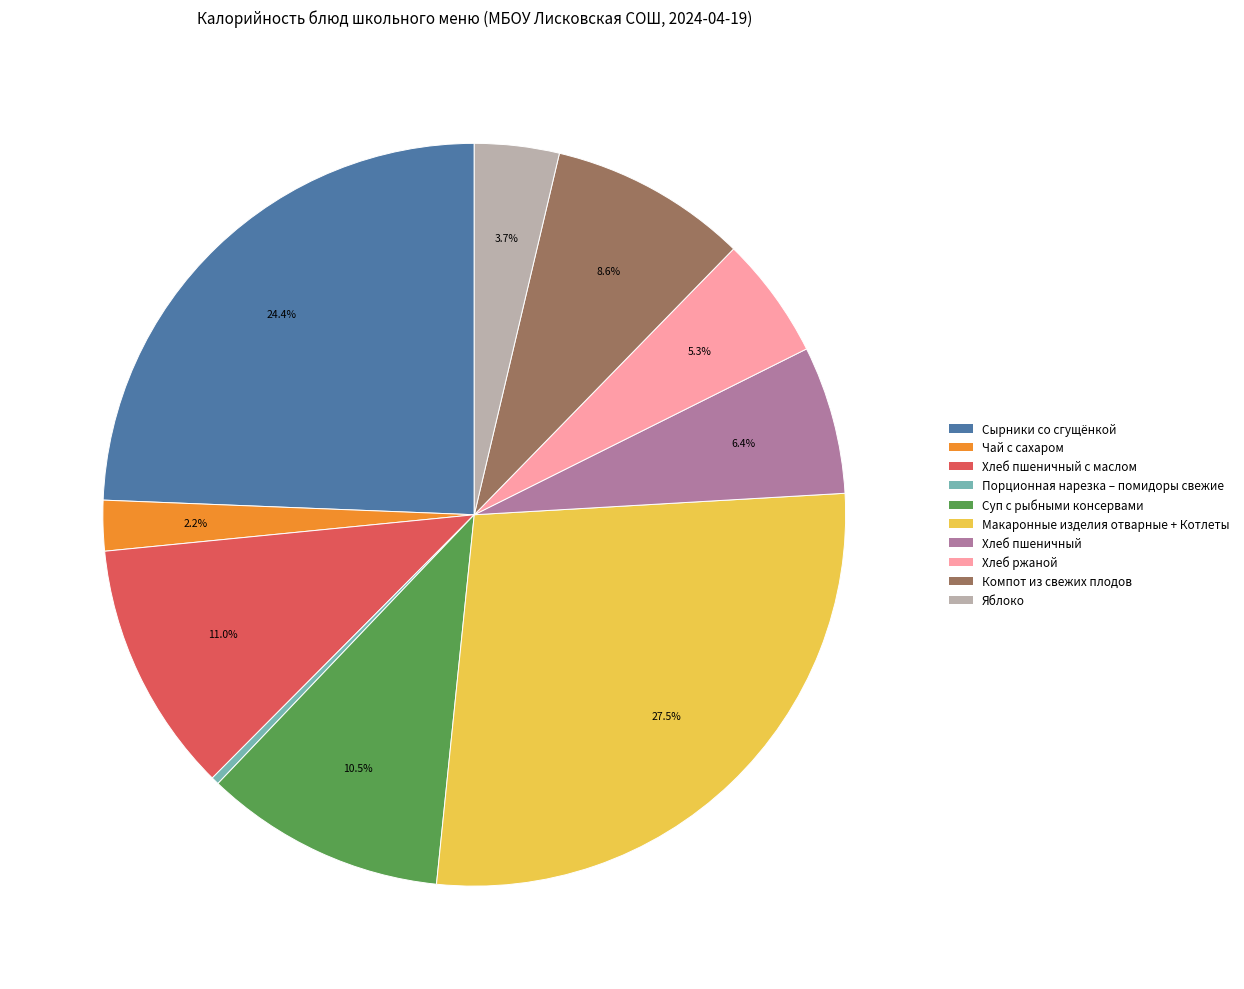

Is the sum of Суп с рыбными консервами and Порционная нарезка – помидоры свежие greater than half?

No